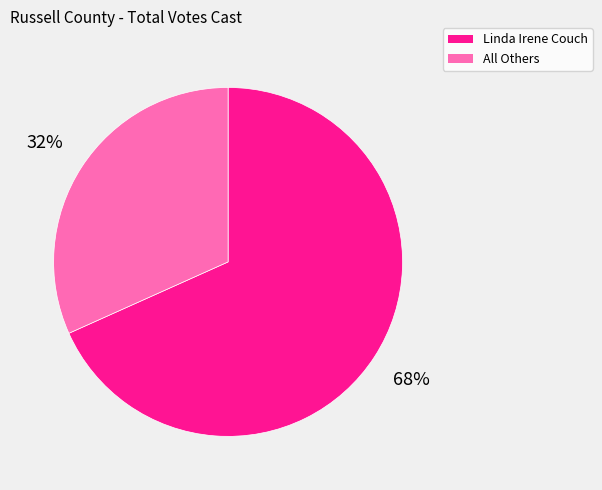

Which slice represents more than half of the pie?

Linda Irene Couch